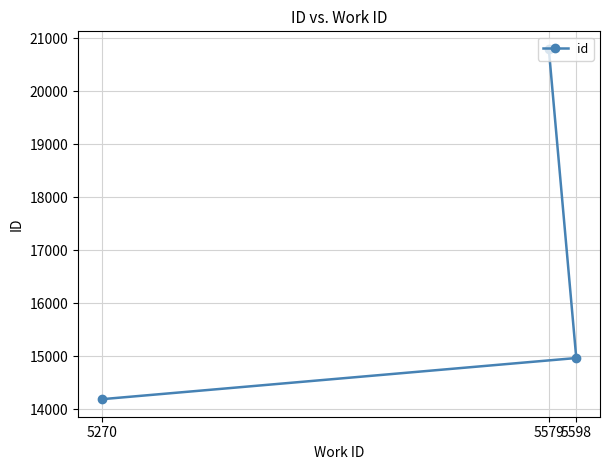

True or false: the data shows 19519 at 5270.

False